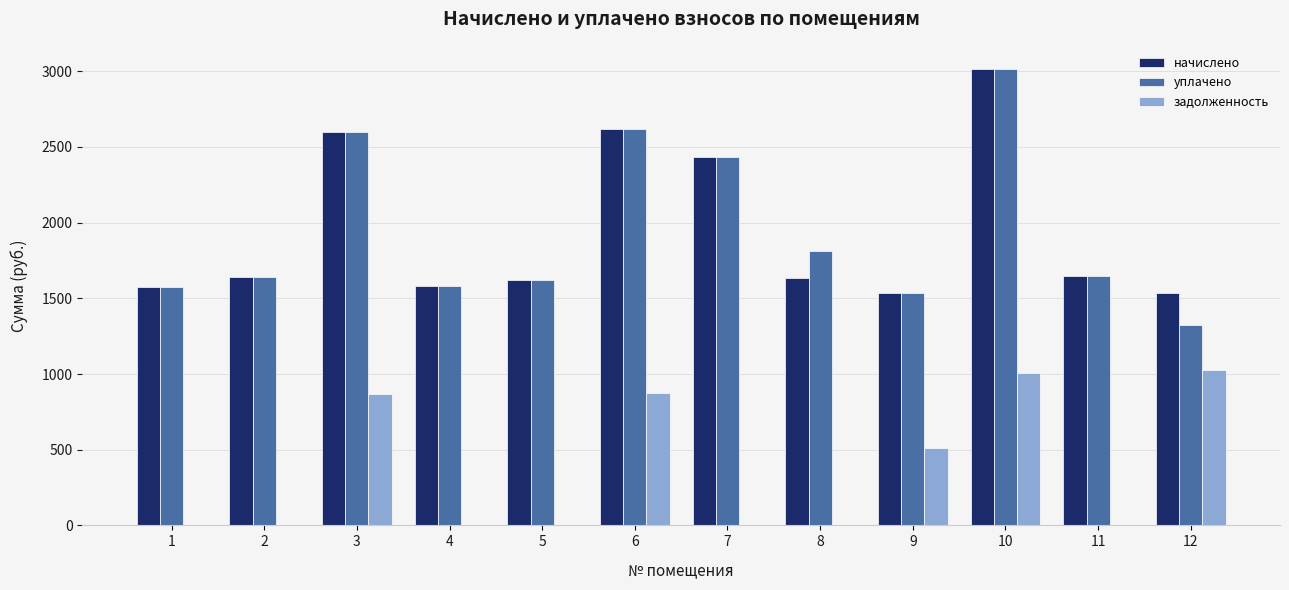

Where is уплачено nearest to the value 2169?

7